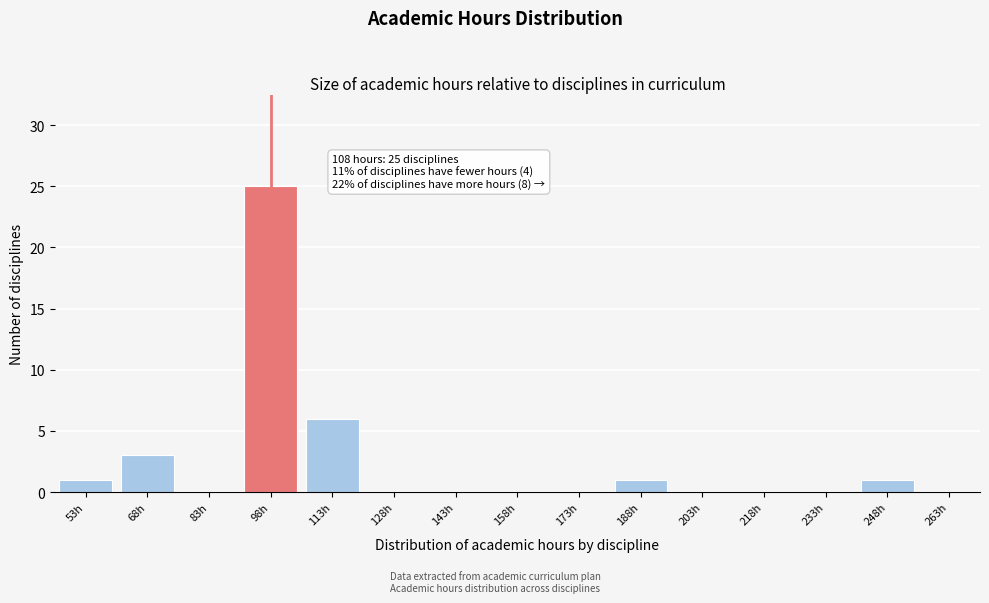

Reading left to right, list all the values displayed in this chart.

53h=1	68h=3	83h=0	98h=25	113h=6	128h=0	143h=0	158h=0	173h=0	188h=1	203h=0	218h=0	233h=0	248h=1	263h=0